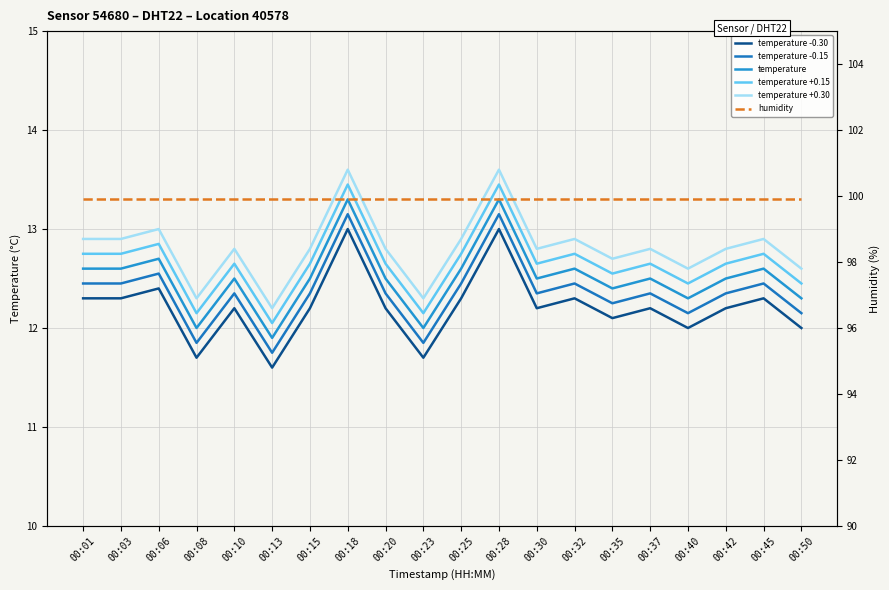

Where is humidity nearest to the value 99?

00:01